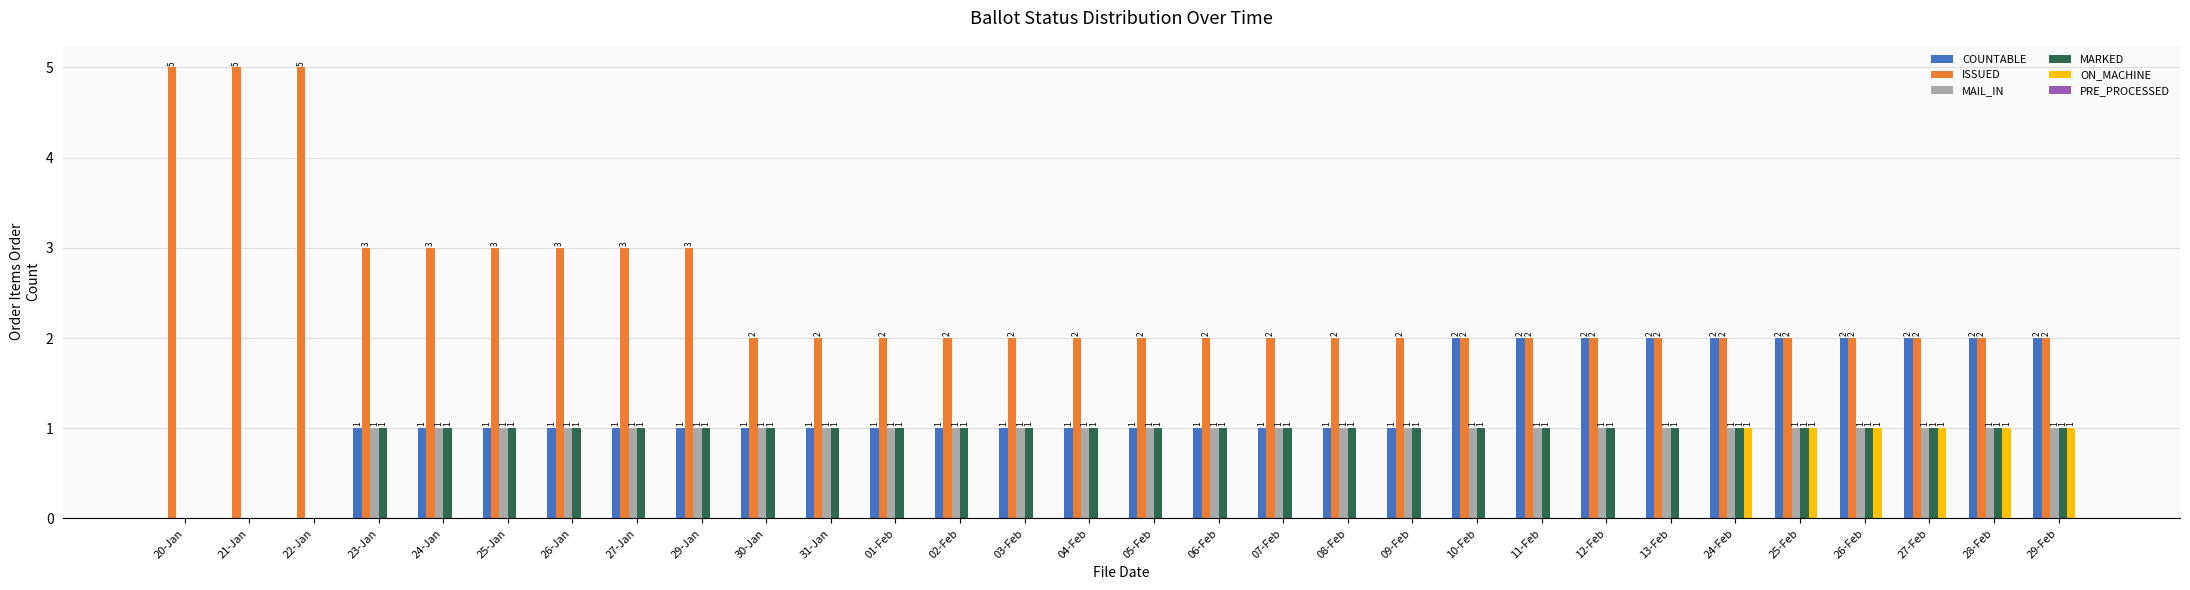

True or false: COUNTABLE has a value of 1 at 24-Jan.

True